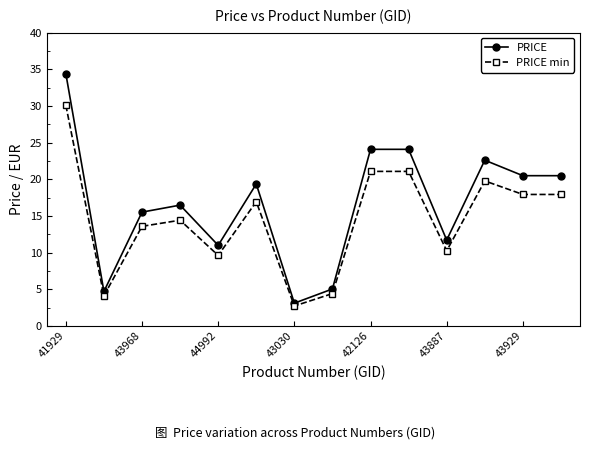

Which series has the largest total across all categories?

PRICE